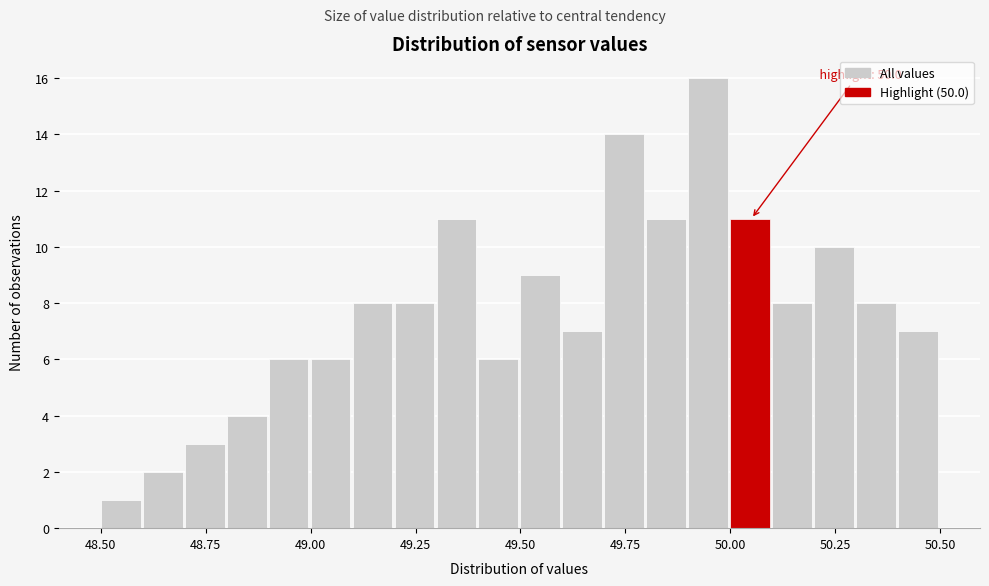

Read against the x-axis, roughly where is the centre of the tallest bar?

49.95